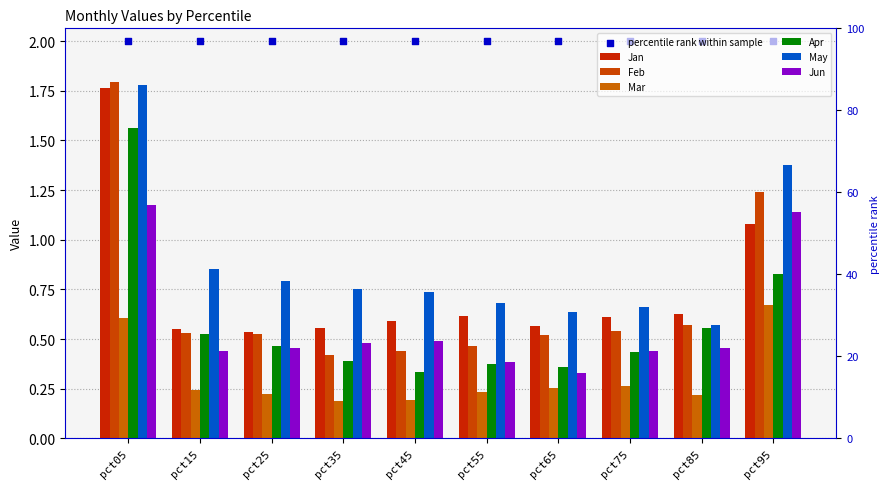

Which series has the widest spread of Y values?

Feb